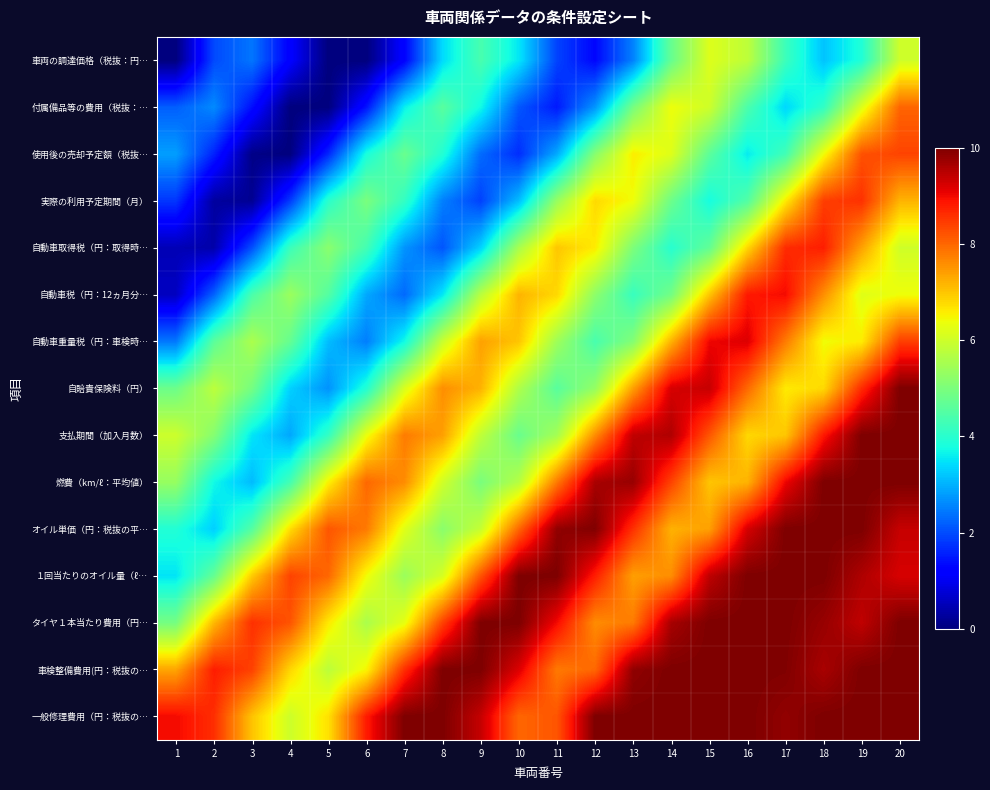

What is the maximum value shown in the chart?

10.0